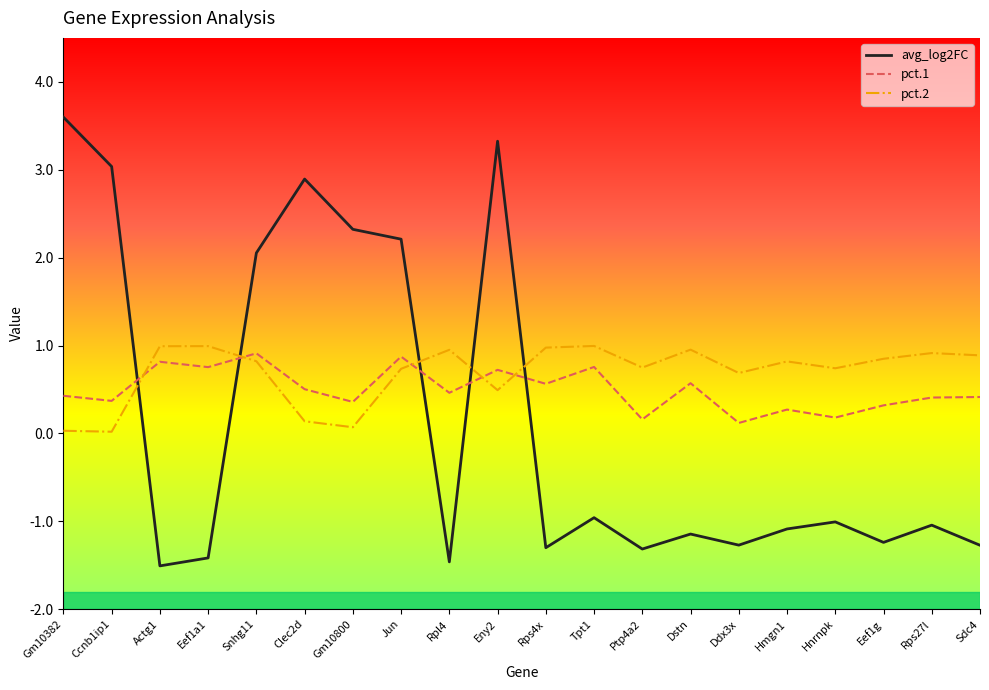

Rank the series at Clec2d from highest to lowest value.

avg_log2FC, pct.1, pct.2